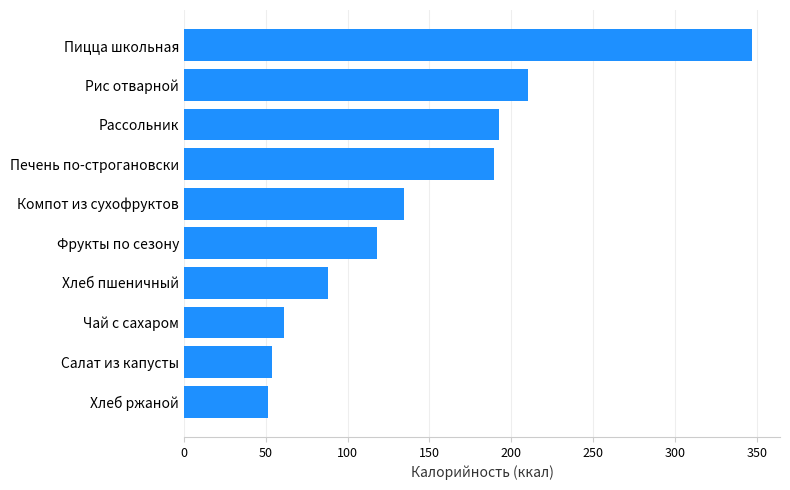

Reading bottom to top, extract all data points from this chart.

Хлеб ржаной=51.2	Салат из капусты=53.8	Чай с сахаром=61.4	Хлеб пшеничный=88.0	Фрукты по сезону=118.1	Компот из сухофруктов=134.5	Печень по-строгановски=189.6	Рассольник=192.3	Рис отварной=210.2	Пицца школьная=346.9